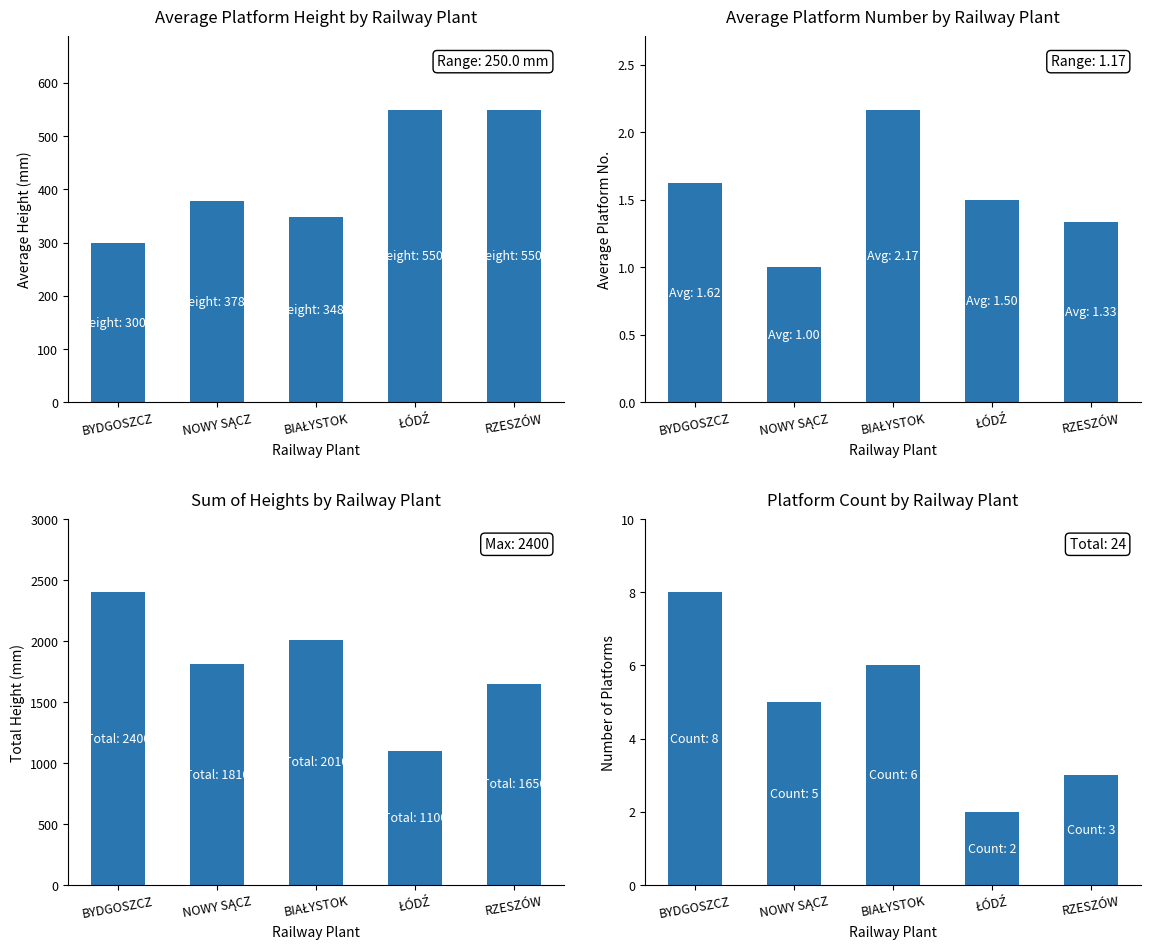

What is the label of the 4th bar from the right?

NOWY SĄCZ